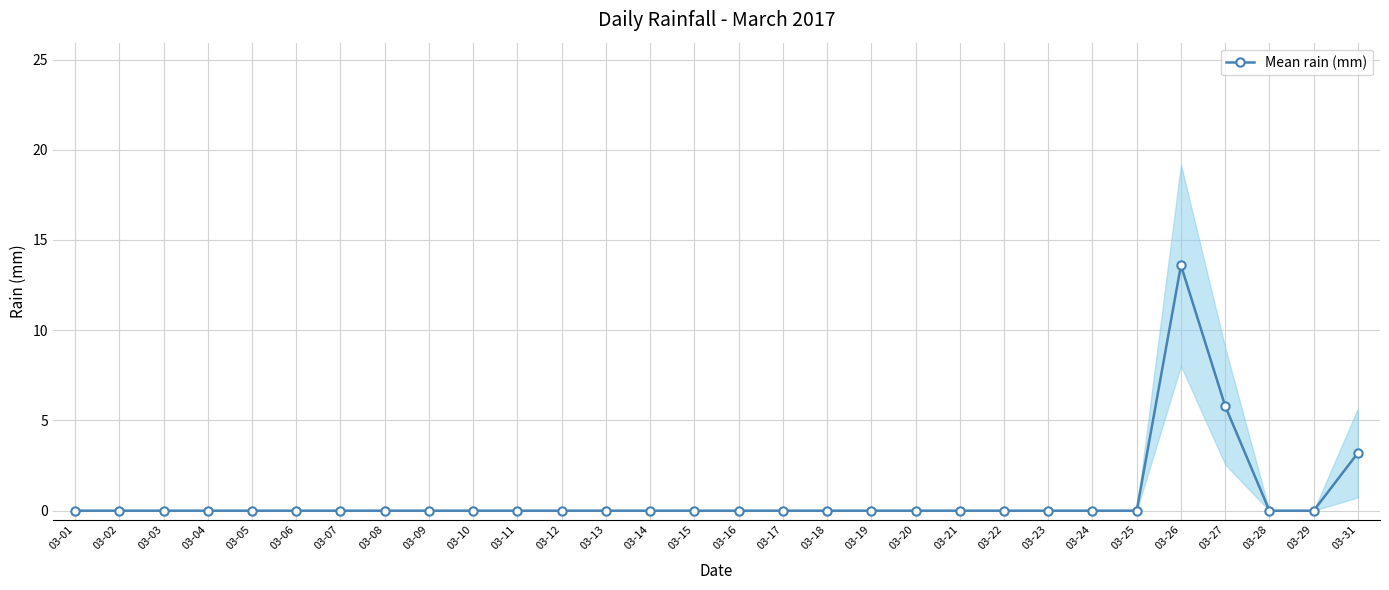

Which has a higher value, 03-15 or 03-02?

03-15